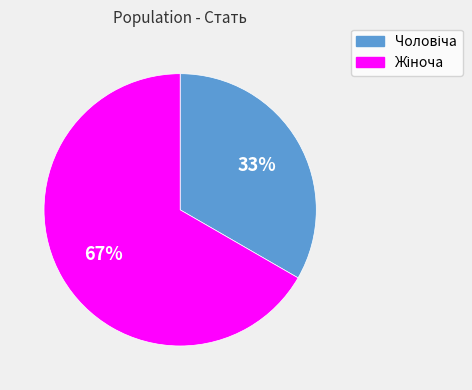

To the nearest percent, what is the average slice percentage?

50%